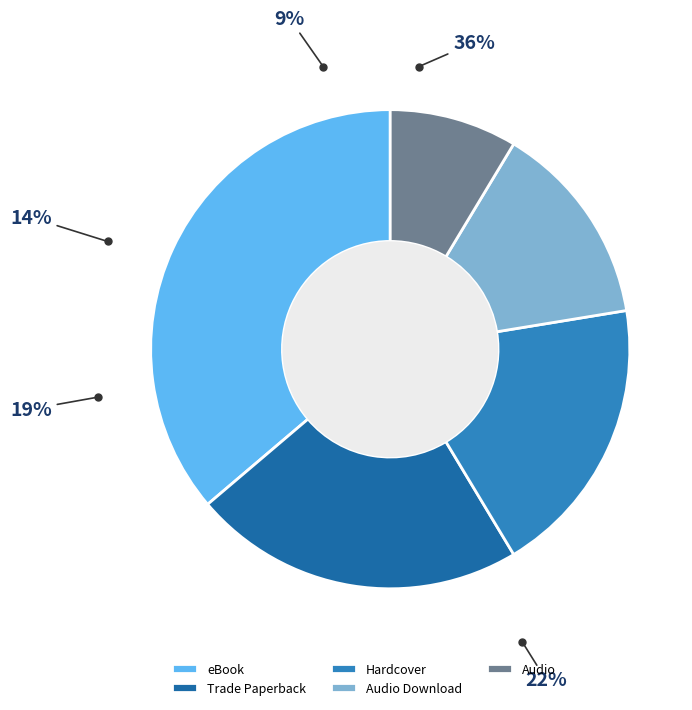

What percentage is the Audio Download slice, to the nearest percent?

14%